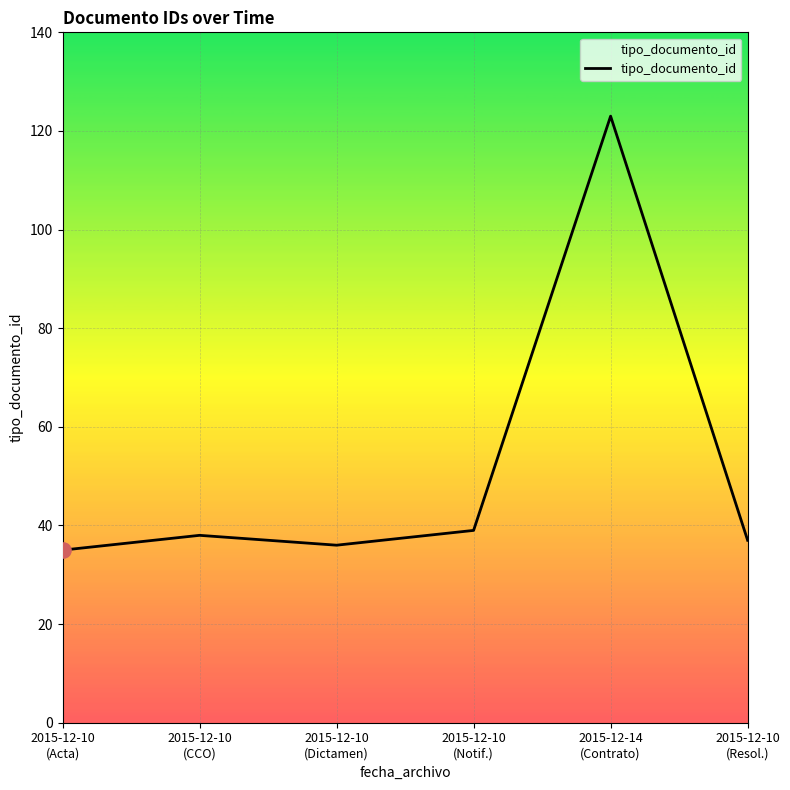

What is the ratio of the value at 2015-12-10
(Dictamen) to the value at 2015-12-10
(Notif.)?

0.9